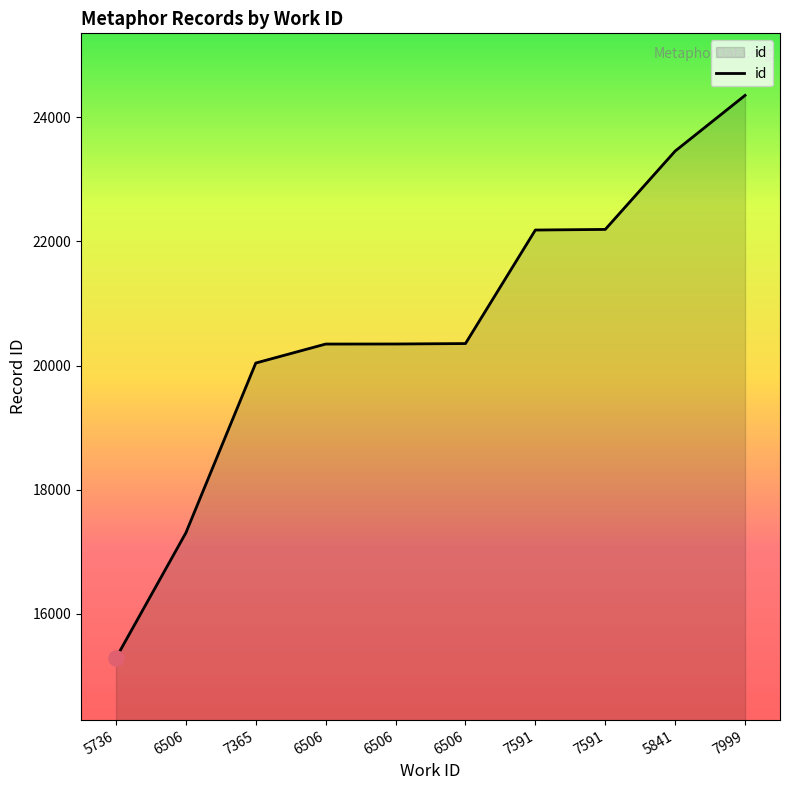

Approximately how many times larger is the value at 6506 compared to 7591?

0.8